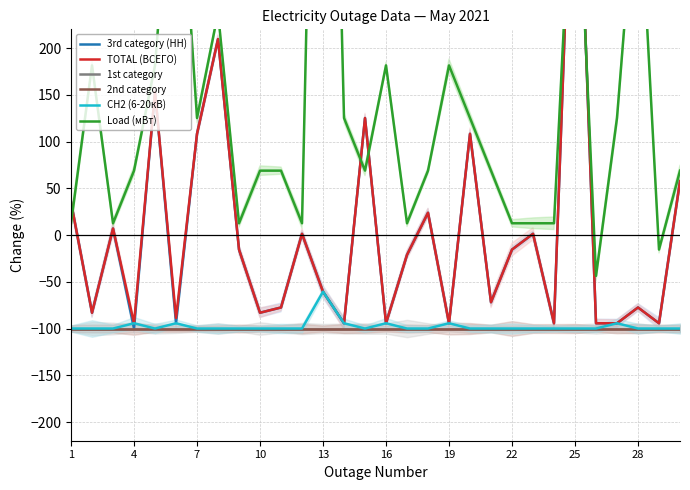

What is the difference between the second highest and second lowest values in the 3rd category (НН) series?

303.9